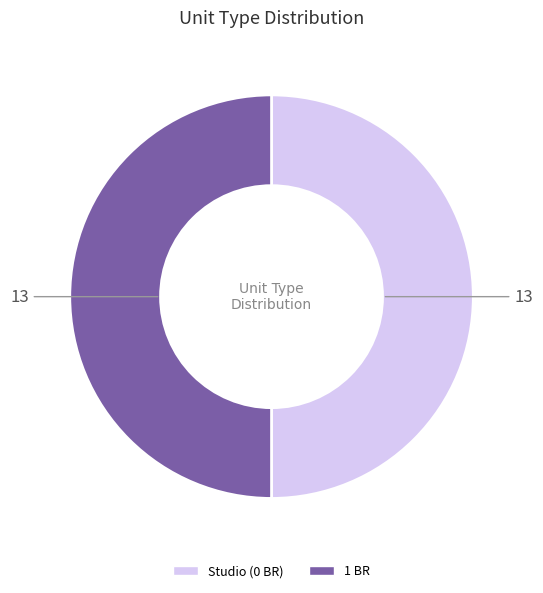

How many slices are in this pie chart?

2